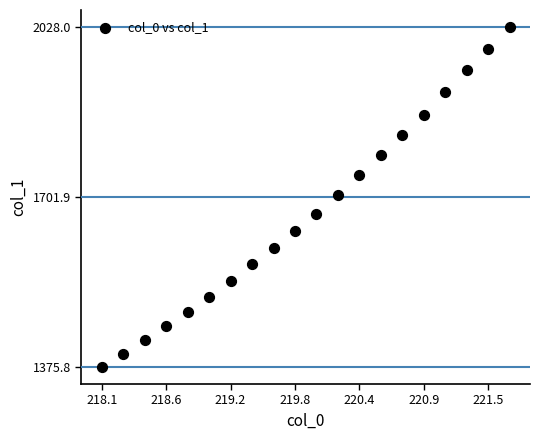

What is the range of X values (max minus min)?

3.6